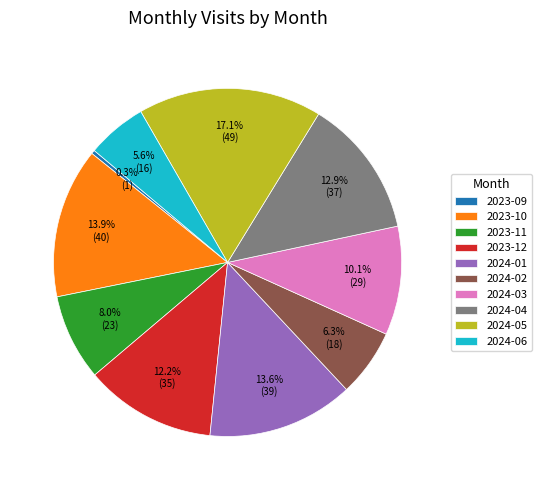

To the nearest percent, what is the difference between the largest and smallest slice percentages?

17%